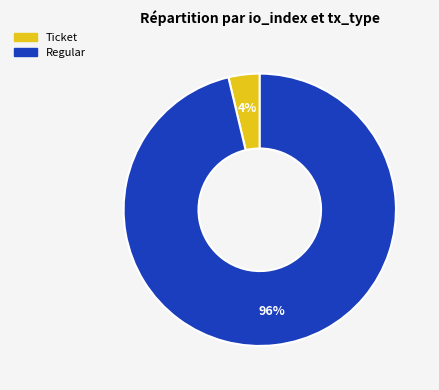

Do Ticket and Regular together represent more than half of the pie?

Yes